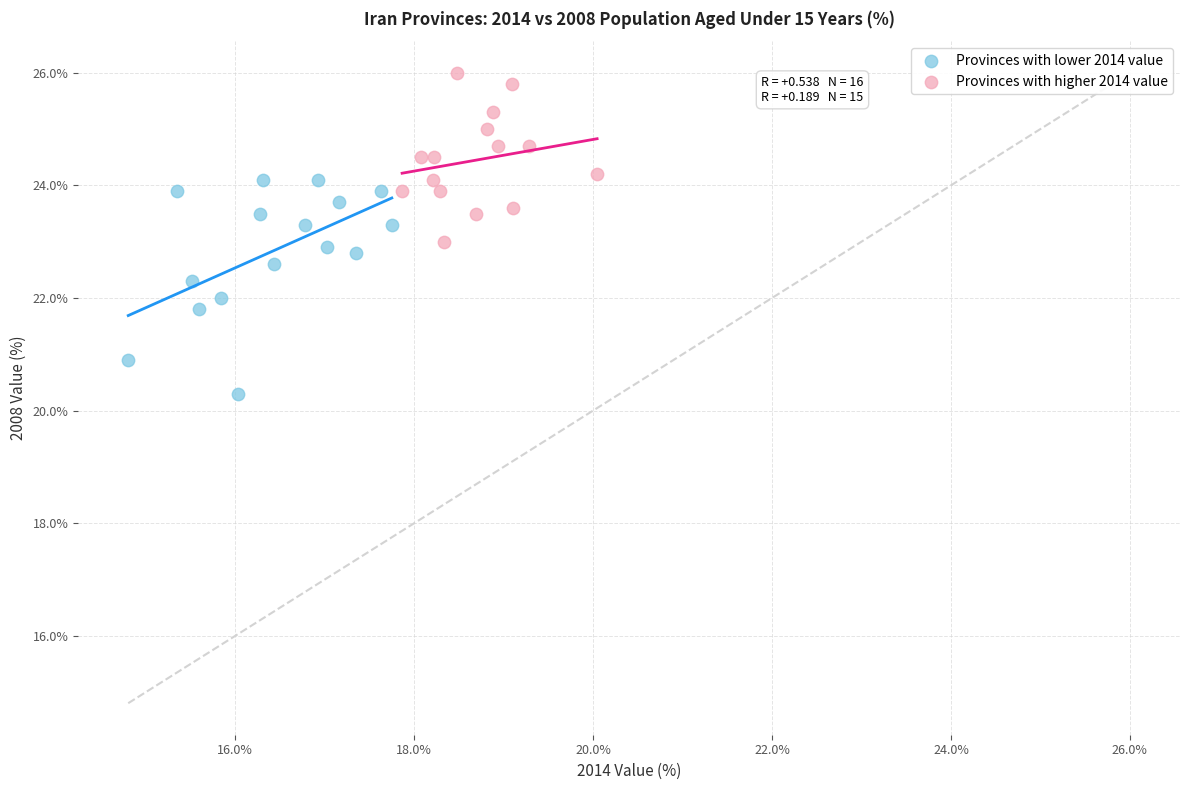

Which series has the widest spread of Y values?

Provinces with lower 2014 value